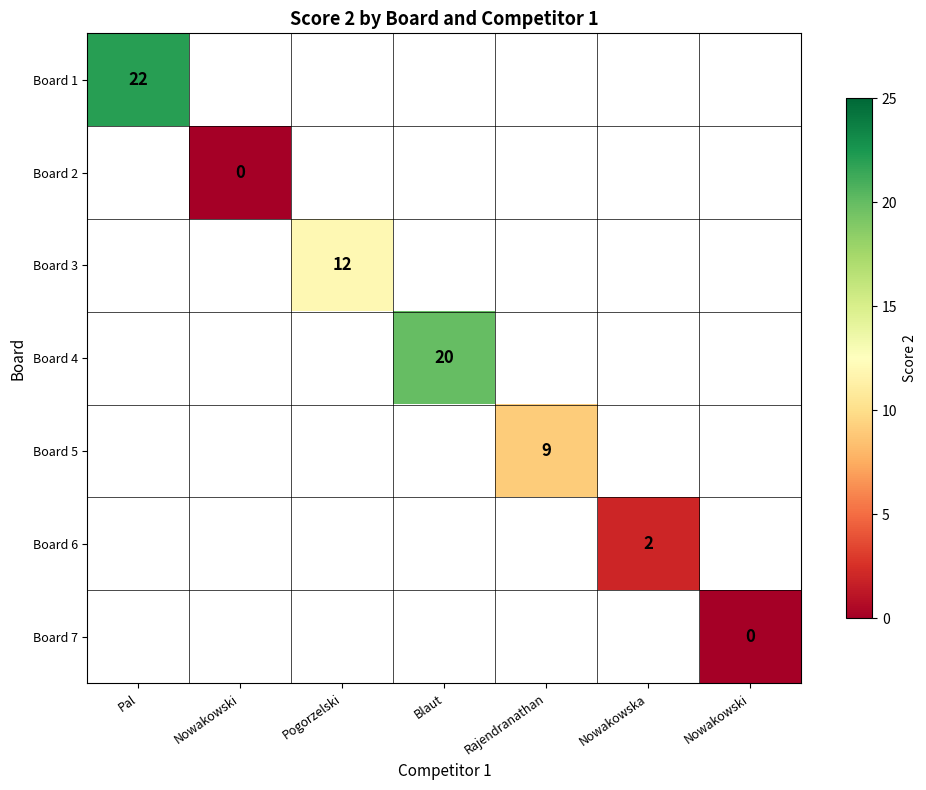

What is the maximum value shown in the chart?

22.0